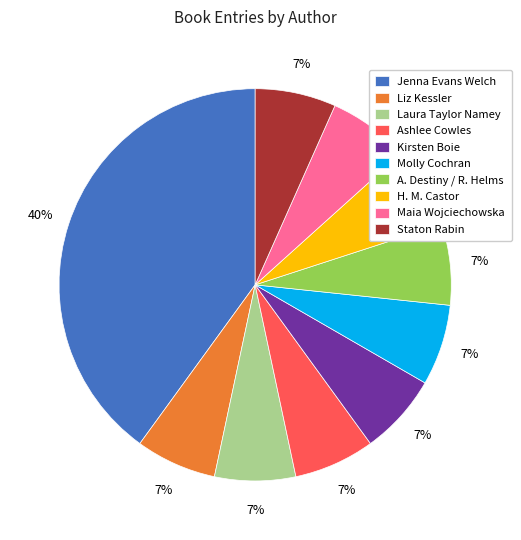

Is there a majority slice in this chart?

No